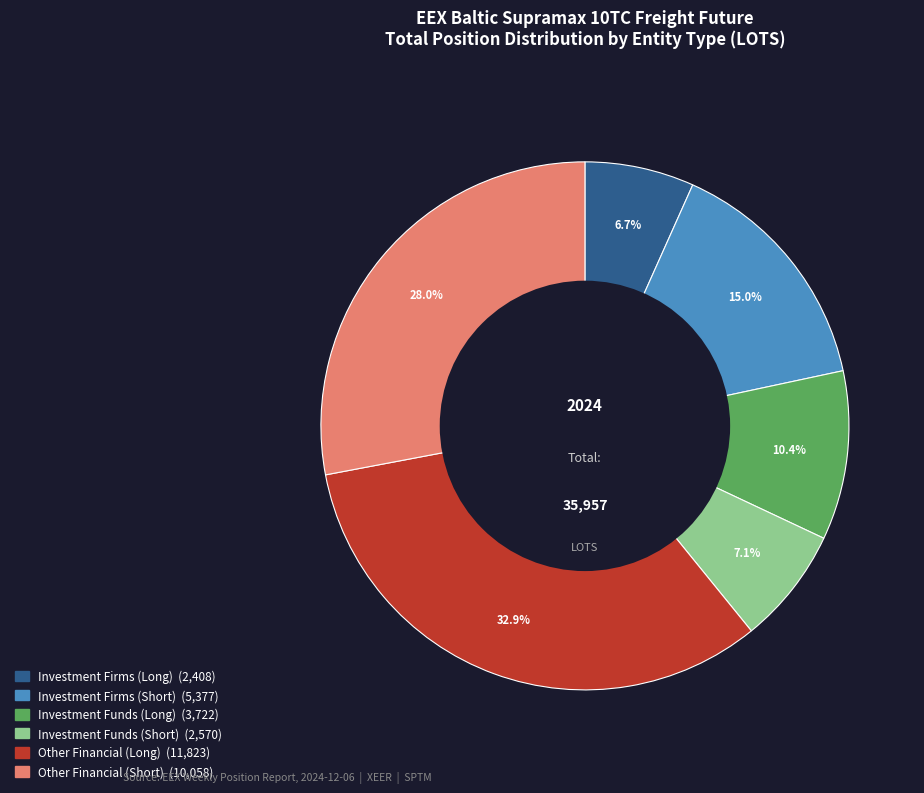

To the nearest percent, what is the difference between the largest and smallest slice percentages?

26%